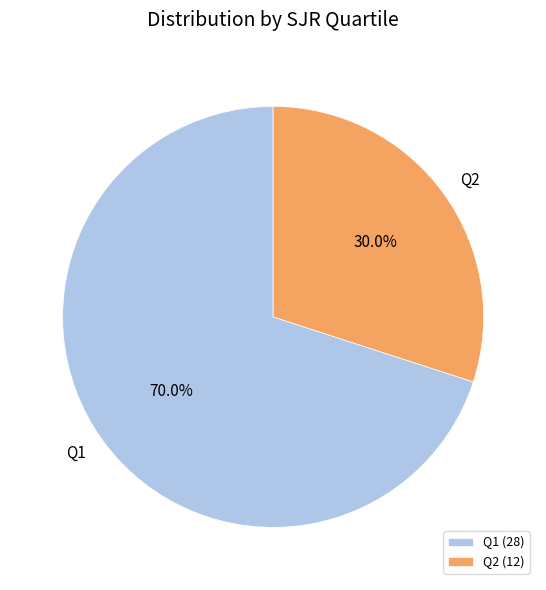

Between Q2 and Q1, which is larger?

Q1